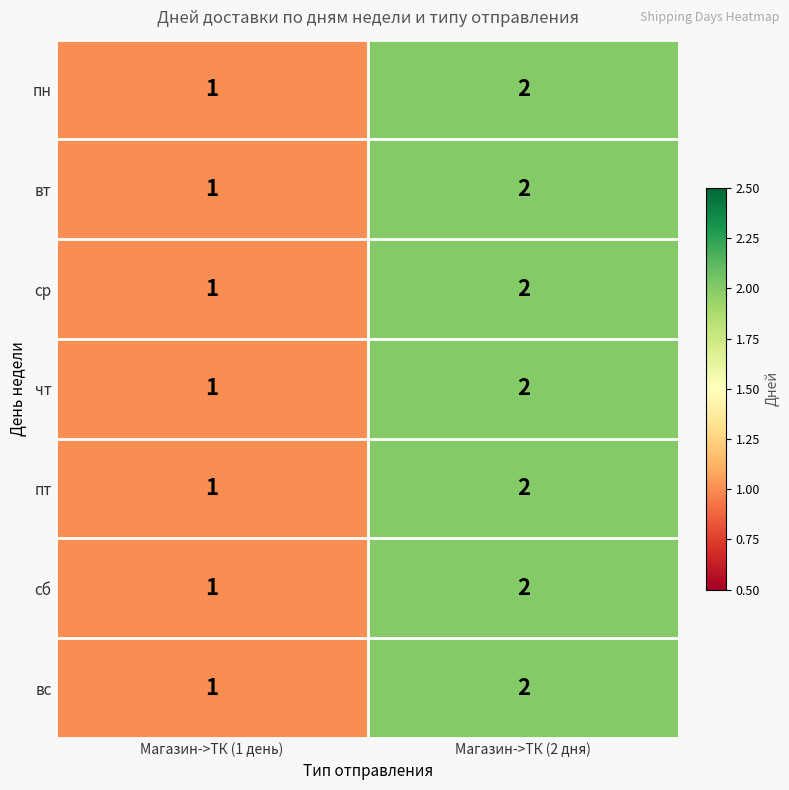

Which category has the highest value across all series?

Магазин->ТК (2 дня)